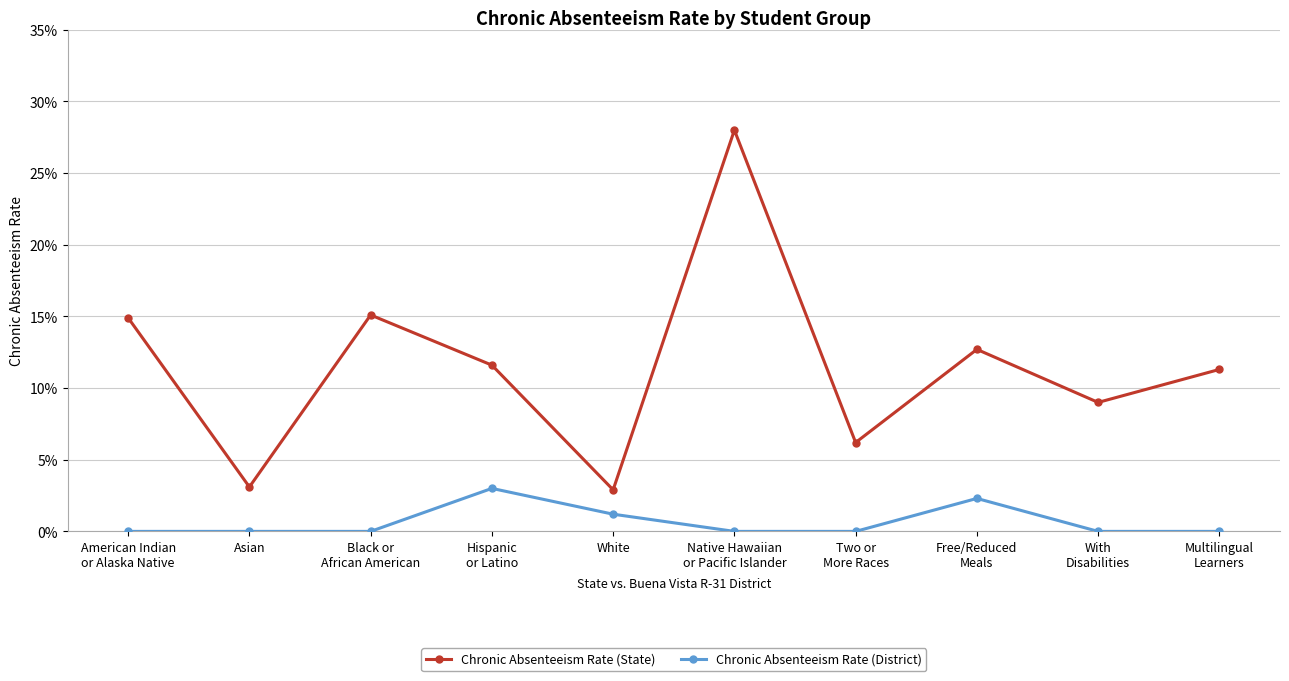

What is the label of the 10th point from the left?

Multilingual
Learners